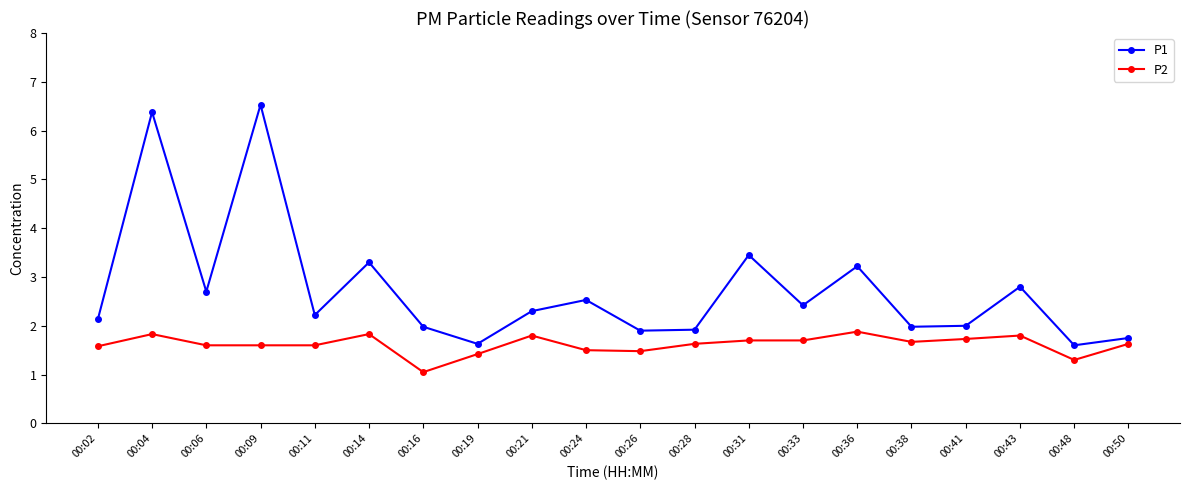

How many categories are shown in the chart?

20